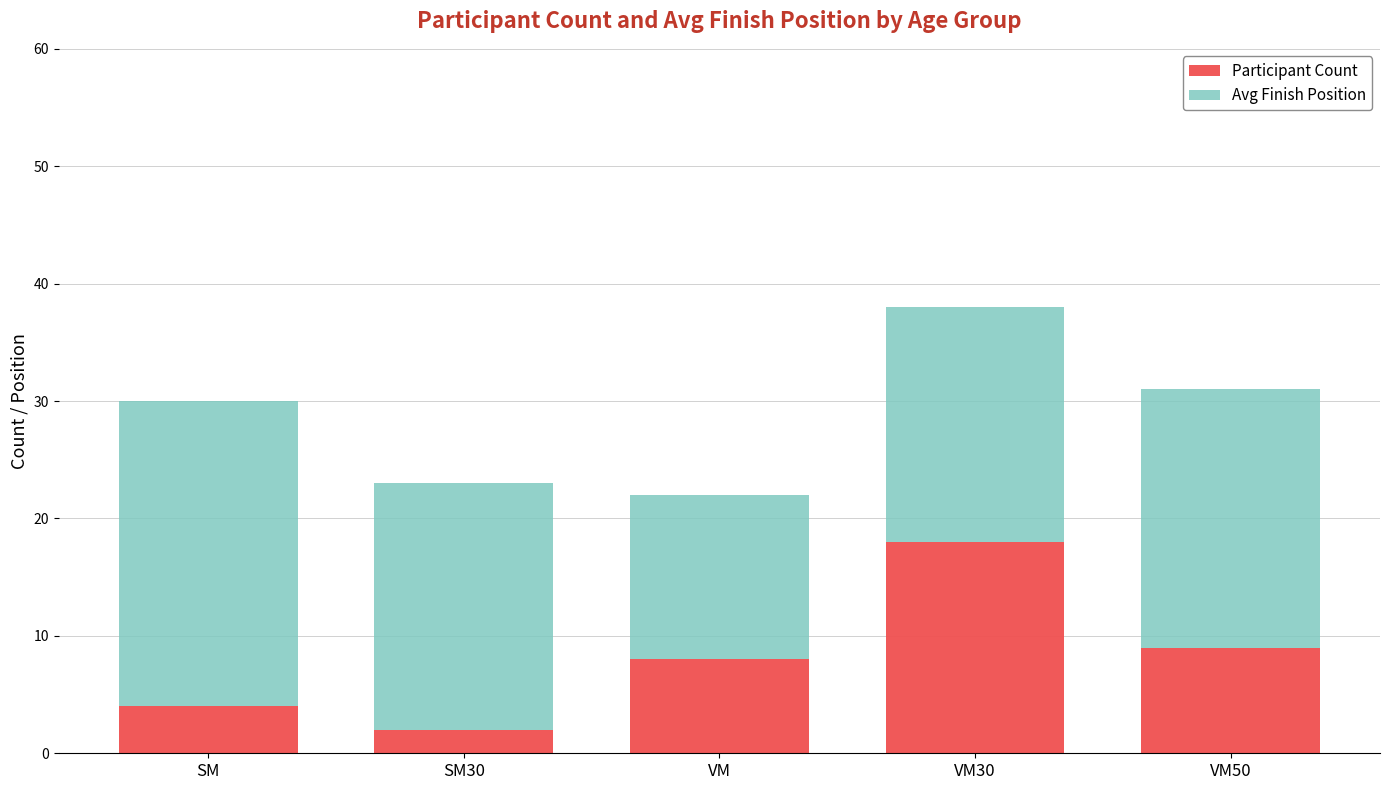

What is the maximum value for Participant Count?

18